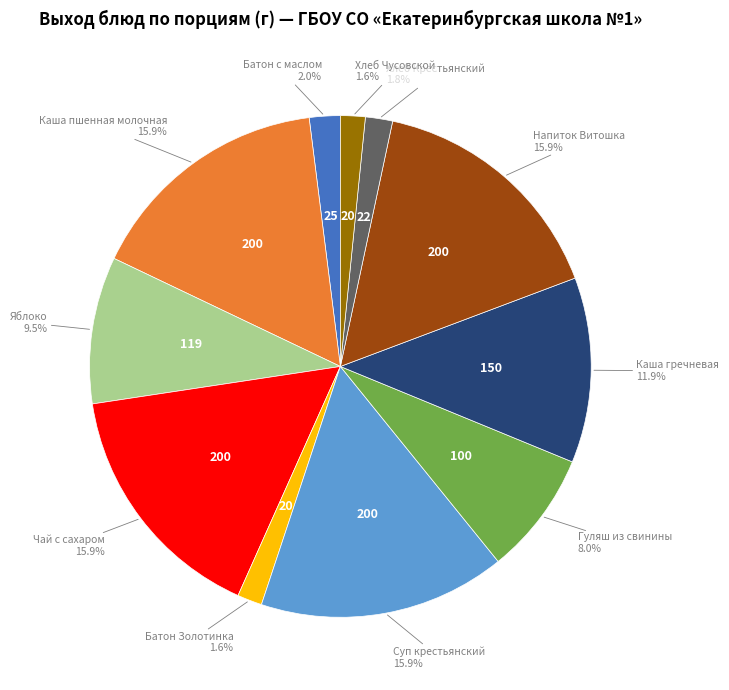

How many segments does this pie chart have?

11